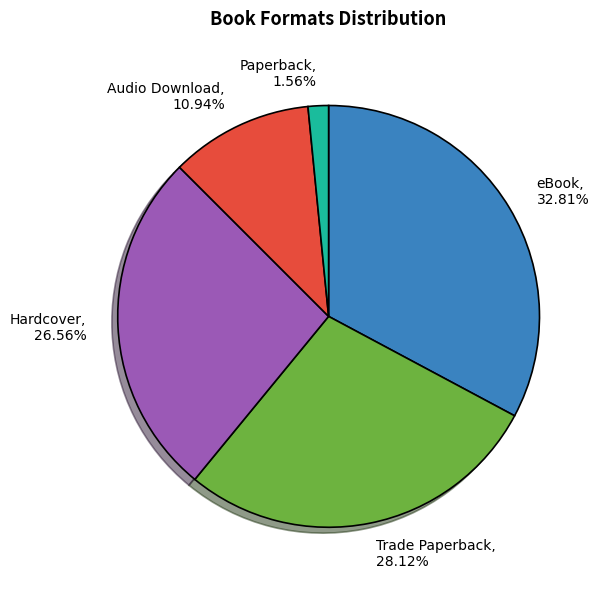

The Hardcover slice represents 14% of the pie. True or false?

False